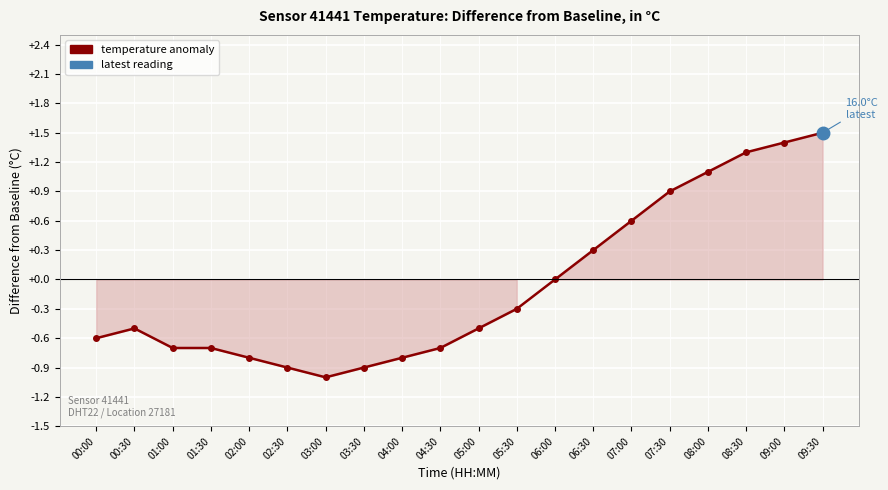

True or false: there are more than 2 points higher than both neighbors.

False